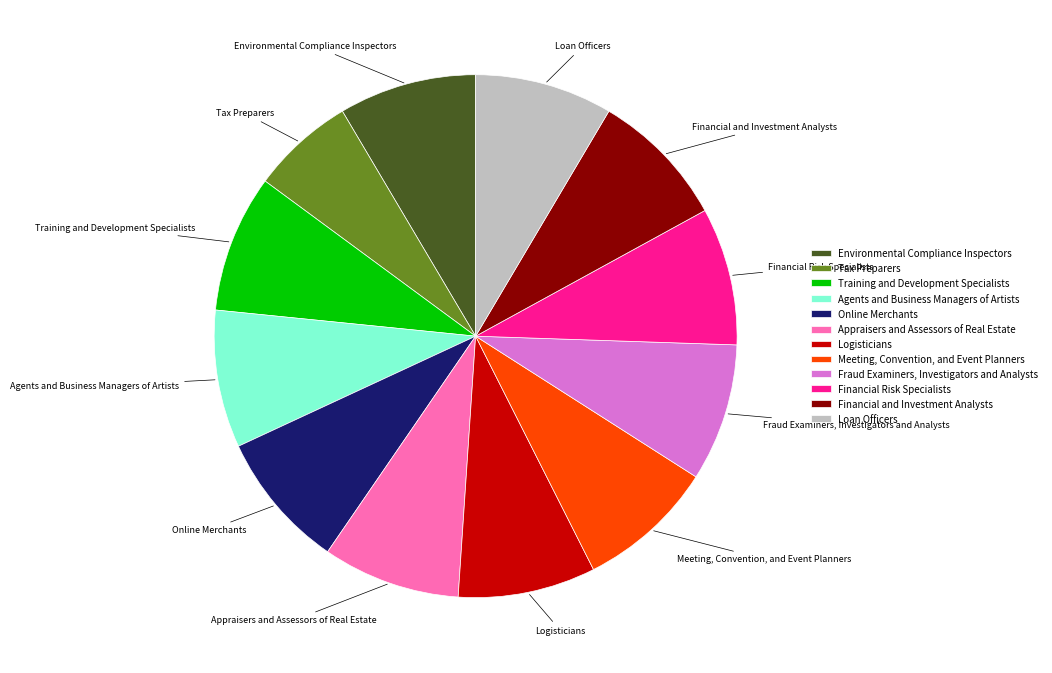

What is the ratio of the value at Online Merchants to the value at Financial Risk Specialists?

1.0